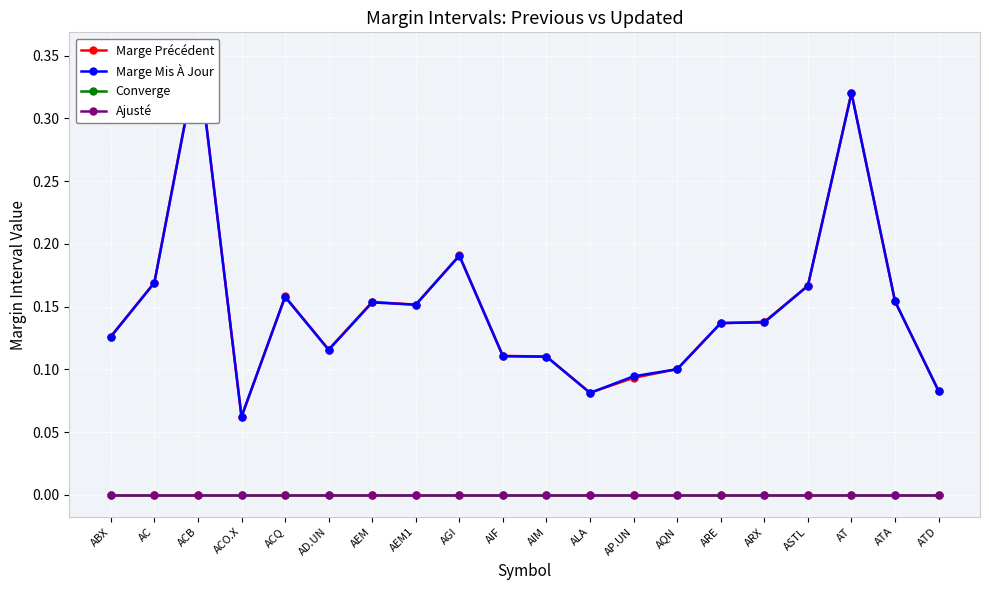

True or false: Converge and Marge Mis À Jour cross at least once.

False